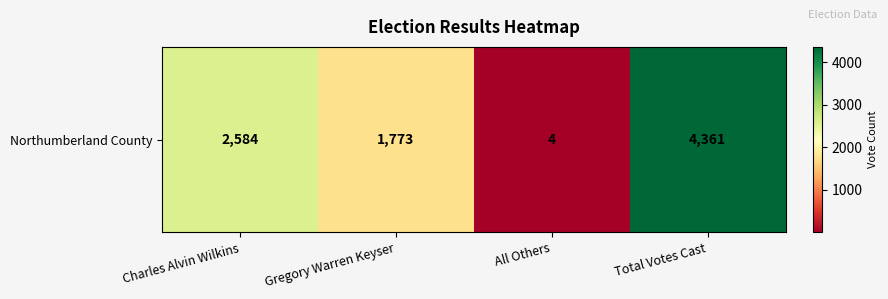

How many values are below 2584?

2